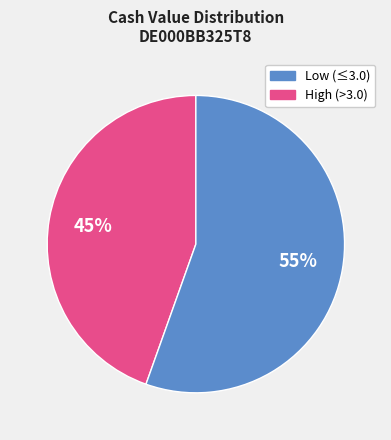

To the nearest percent, what is the average slice percentage?

50%